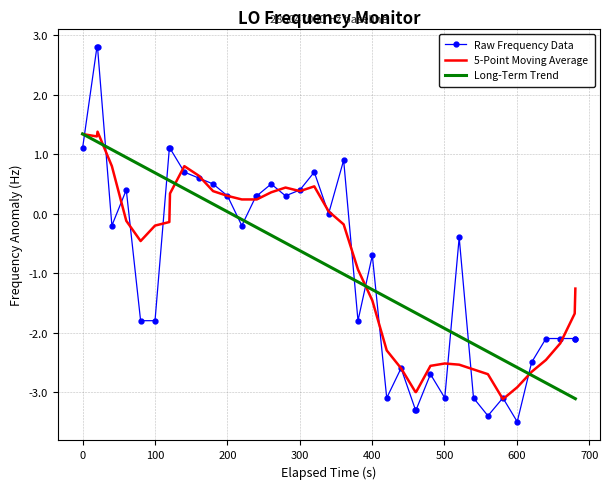

What is the highest value of the Raw Frequency Data series?

2.8